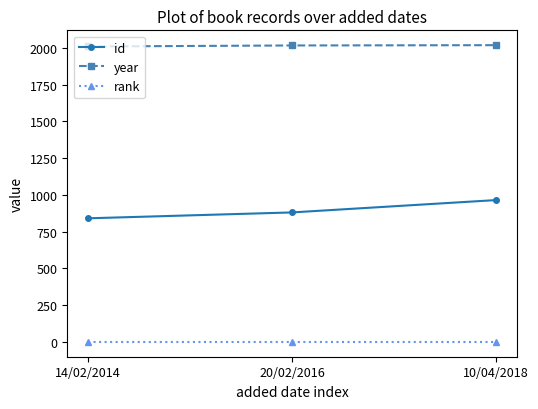

What is the minimum value for rank?

1